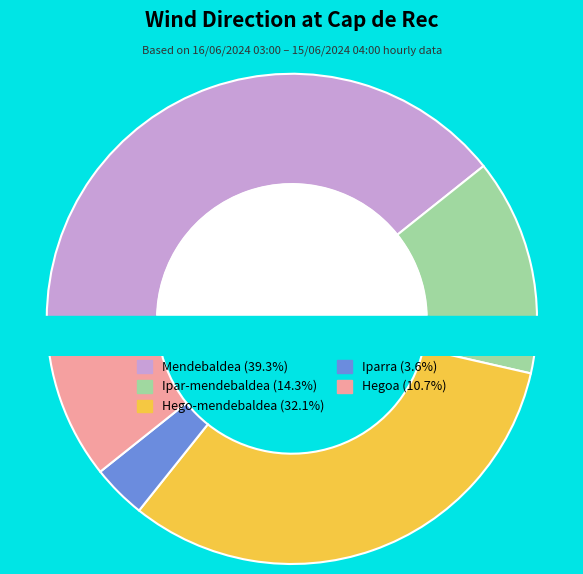

What is the change in value from Mendebaldea to Iparra?

-10